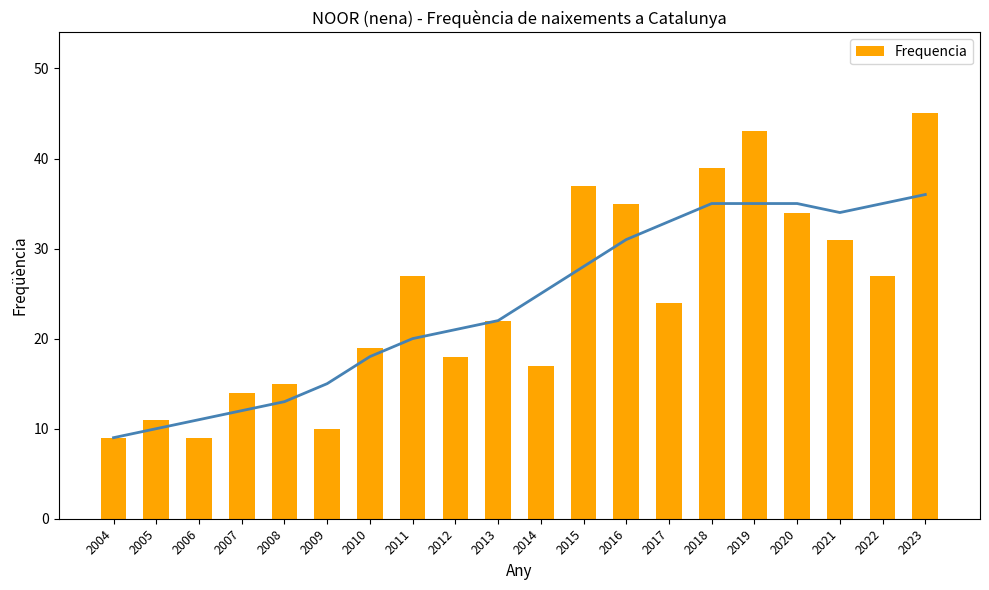

Does the chart contain any negative values?

No